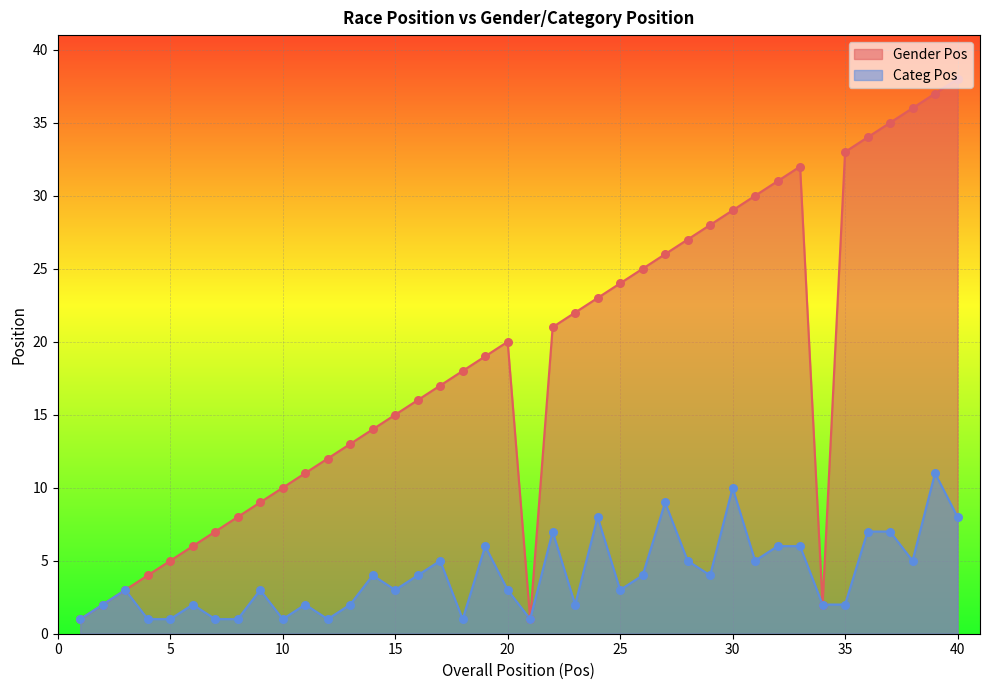

What are all the series names shown in the legend?

Gender Pos, Categ Pos